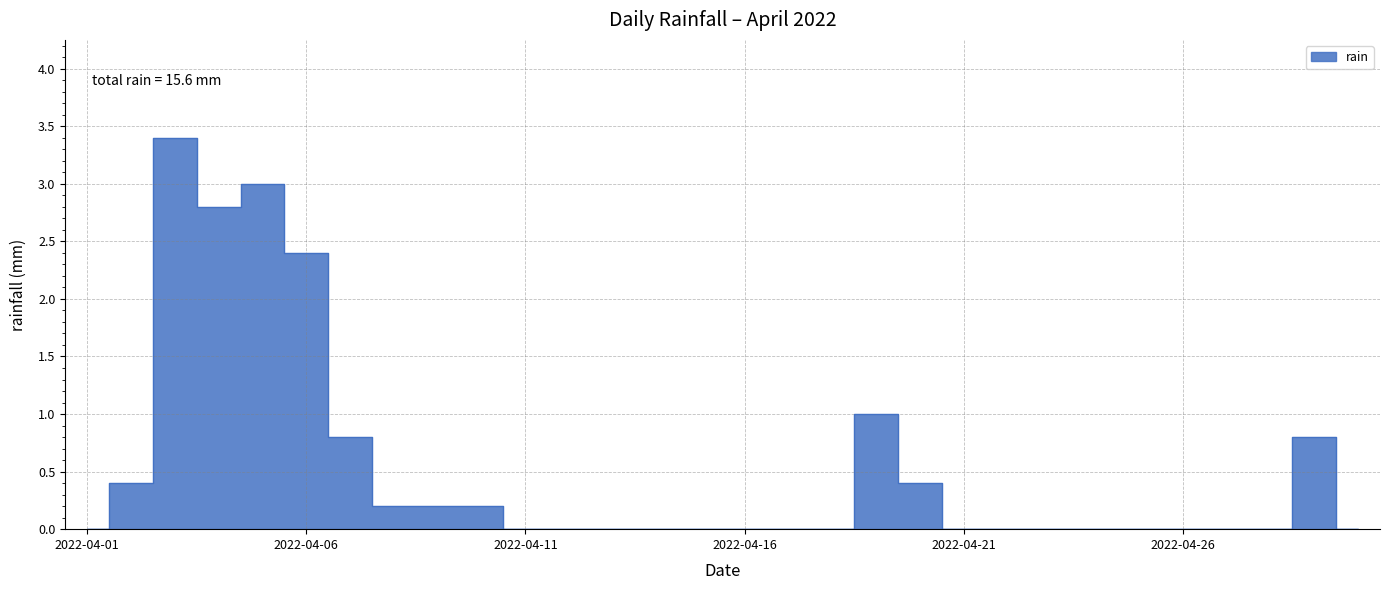

Which category has the highest value across all series?

2022-04-03